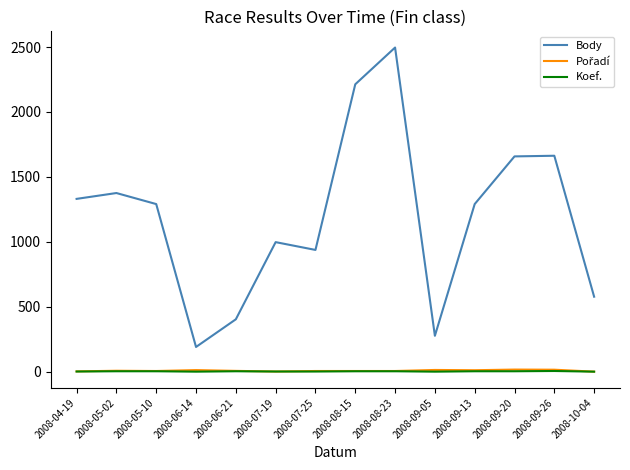

Which series changed the most between 2008-08-15 and 2008-09-20?

Body